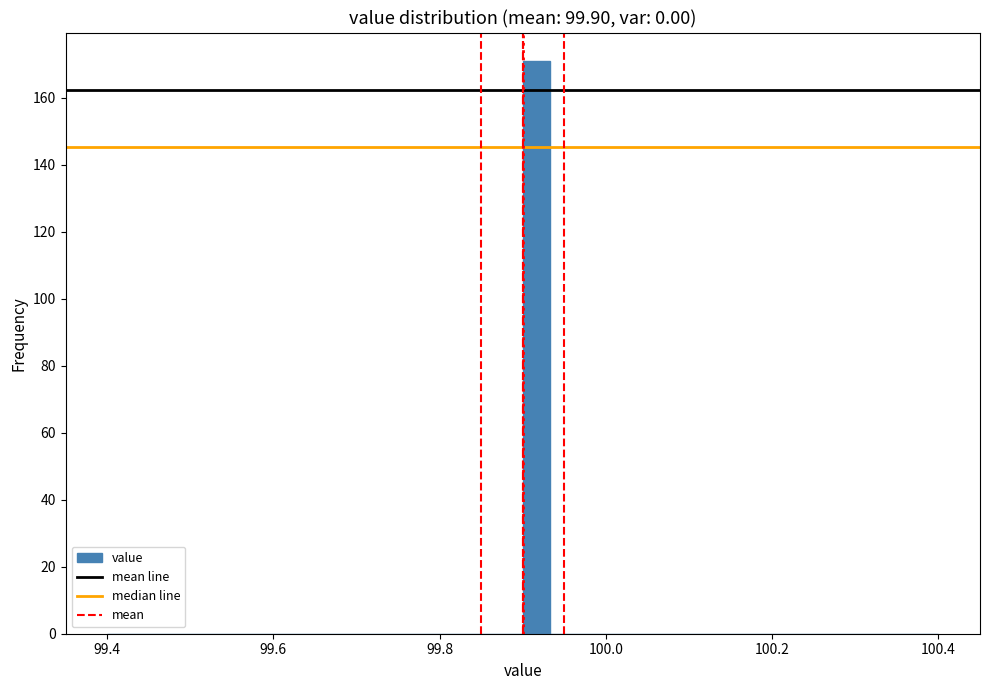

Read against the x-axis, roughly where is the centre of the tallest bar?

99.92